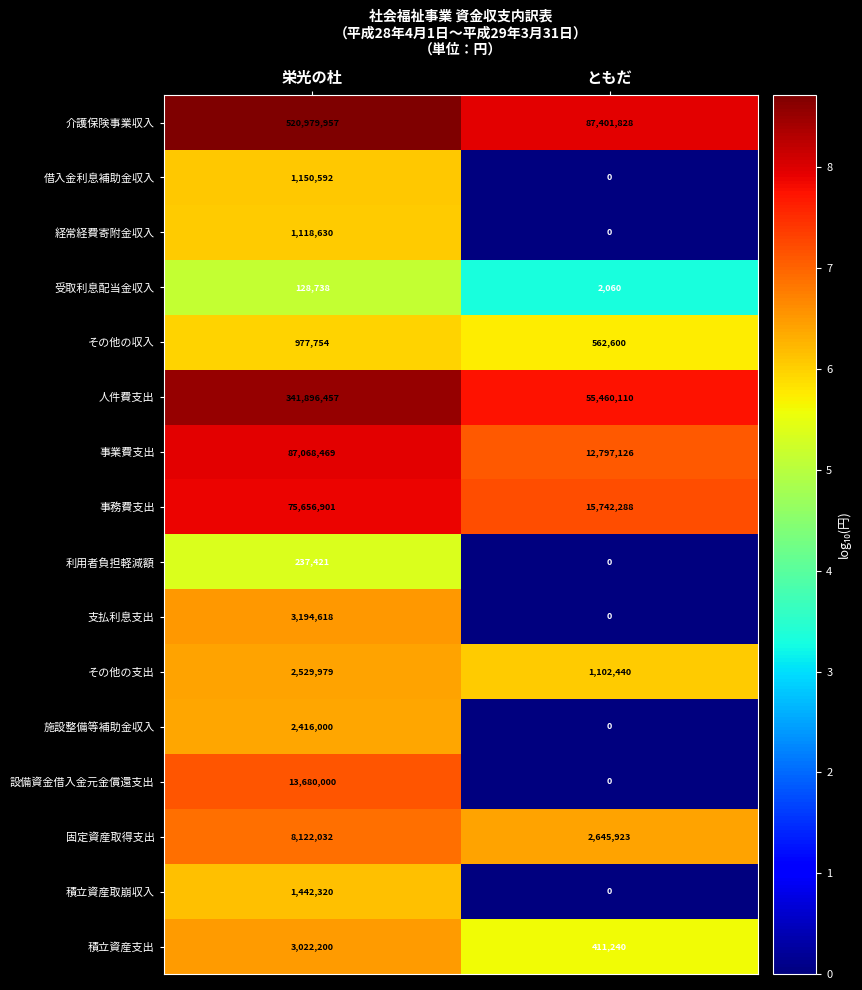

List the series in order of their peak value, lowest first.

受取利息配当金収入, 利用者負担軽減額, その他の収入, 経常経費寄附金収入, 借入金利息補助金収入, 積立資産取崩収入, 施設整備等補助金収入, その他の支出, 積立資産支出, 支払利息支出, 固定資産取得支出, 設備資金借入金元金償還支出, 事務費支出, 事業費支出, 人件費支出, 介護保険事業収入